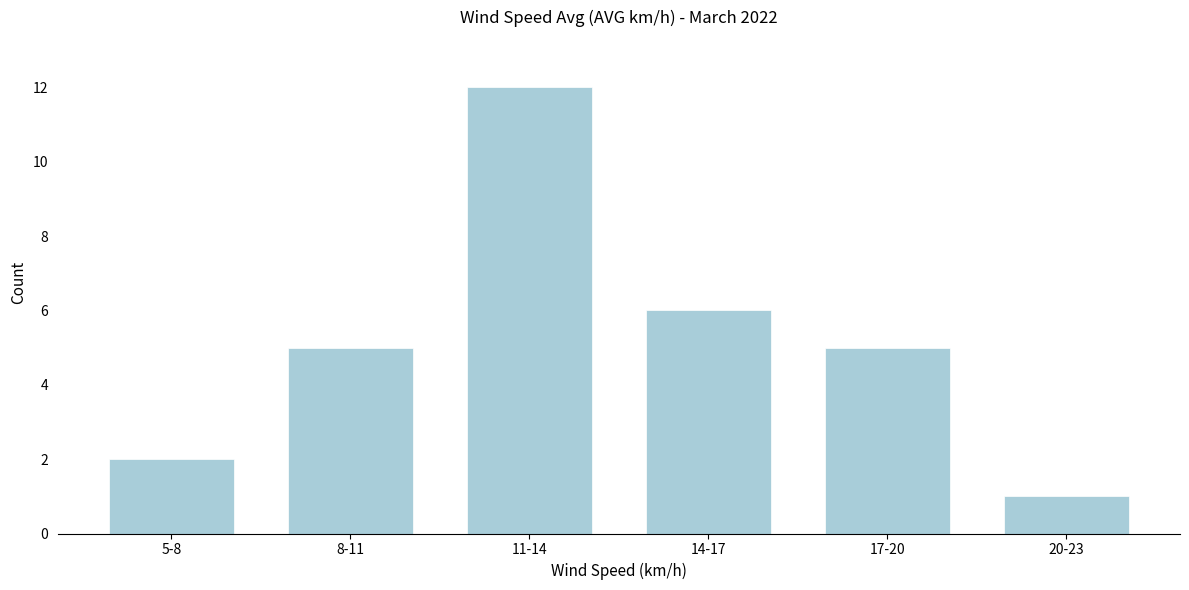

Reading right to left, list all the values displayed in this chart.

20-23=1	17-20=5	14-17=6	11-14=12	8-11=5	5-8=2